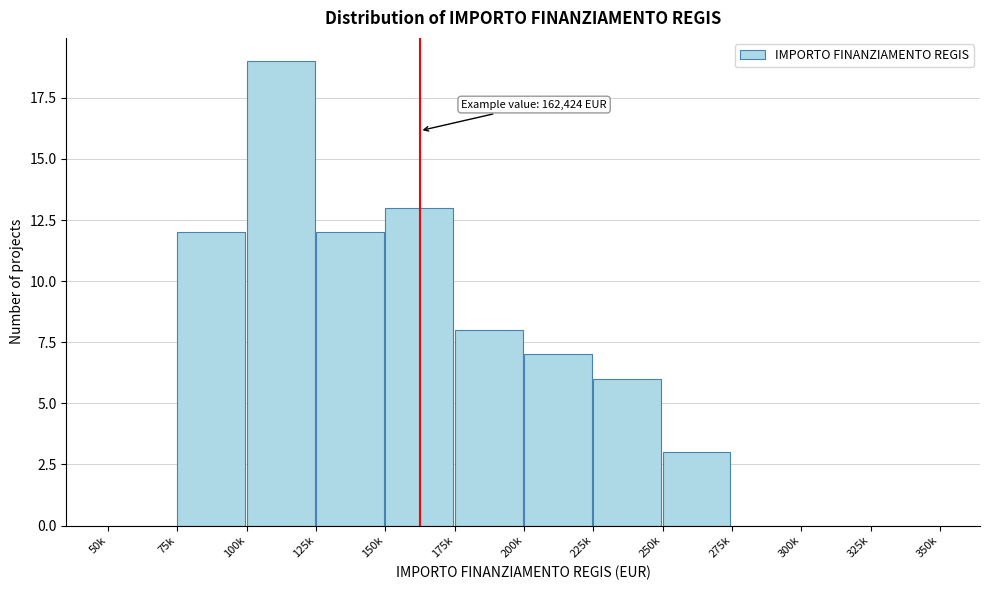

Reading left to right, list all the values displayed in this chart.

50k=0	75k=12	100k=19	125k=12	150k=13	175k=8	200k=7	225k=6	250k=3	275k=0	300k=0	325k=0